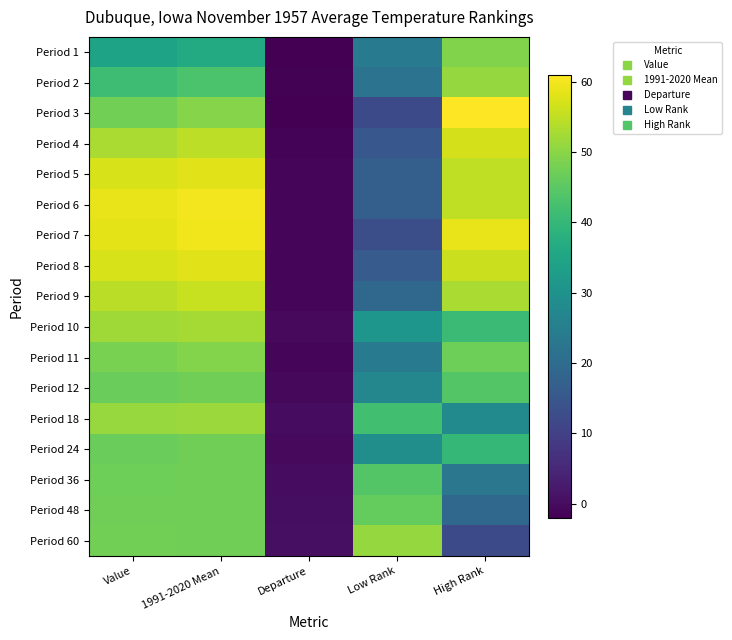

At how many categories does at least one series exceed 47?

4